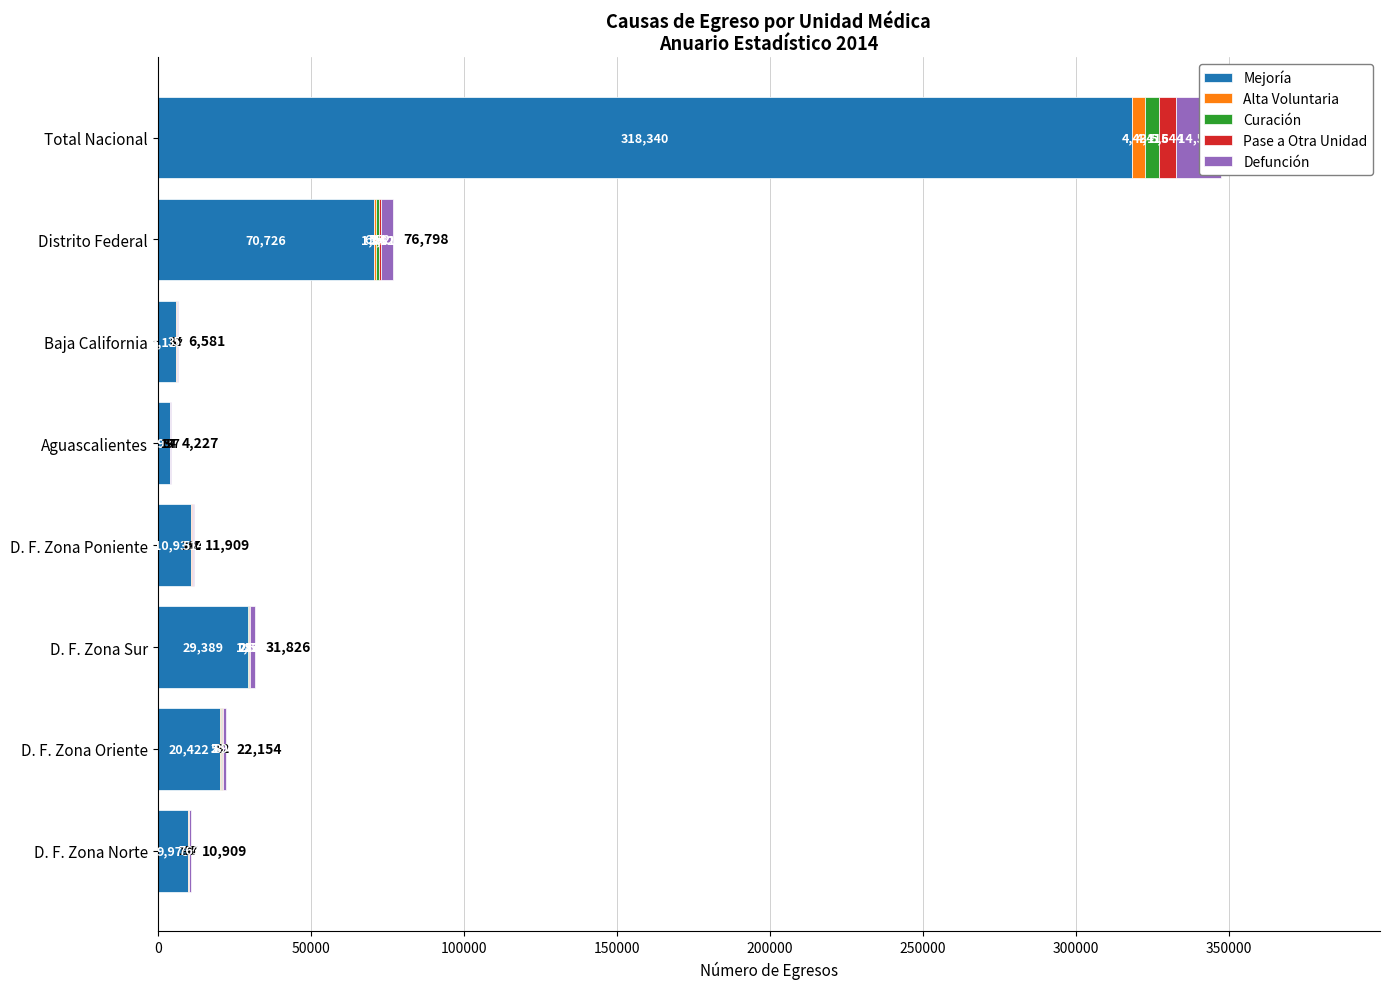

What are all the series names shown in the legend?

Mejoría, Alta Voluntaria, Curación, Pase a Otra Unidad, Defunción